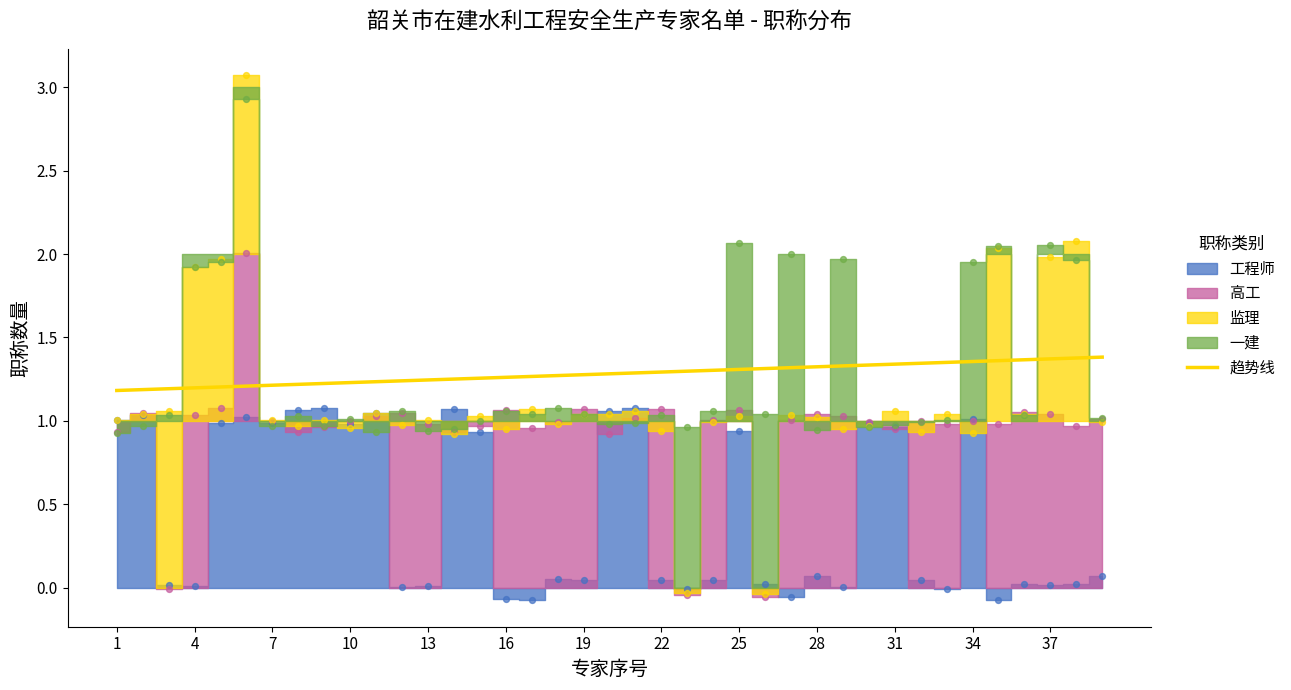

Approximately how many times larger is the value at 18 compared to 13?

1.1